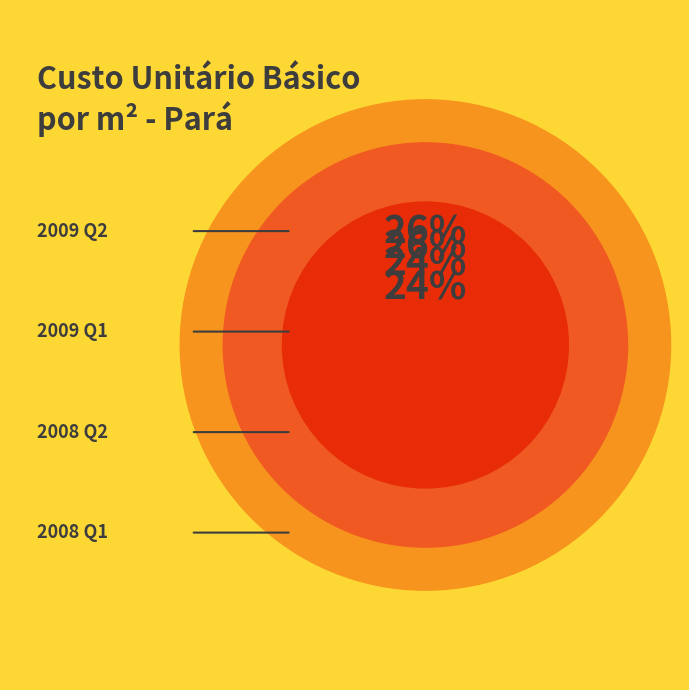

Is there a majority slice in this chart?

No